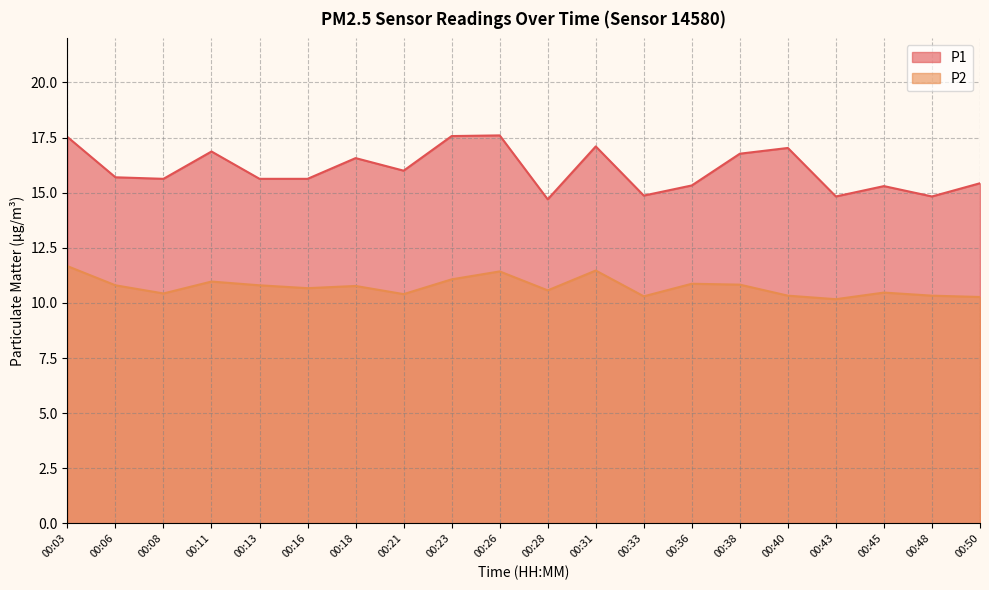

Rank the series by their maximum value, from highest to lowest.

P1, P2